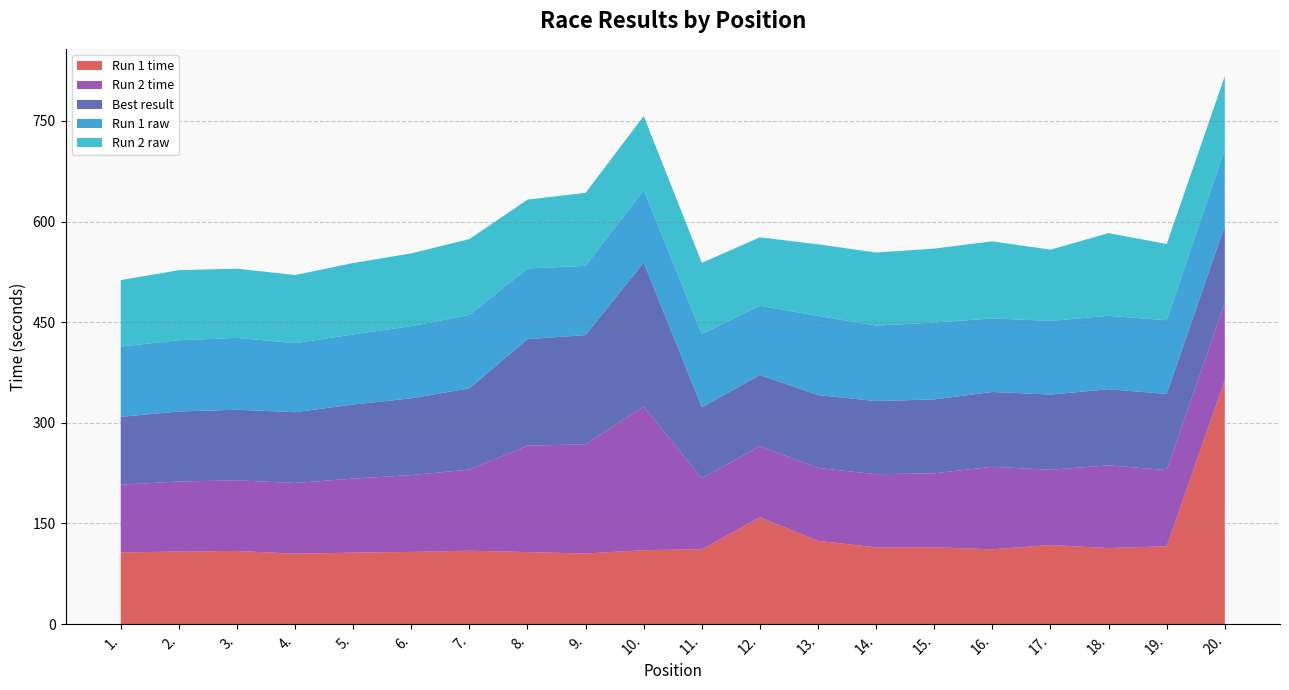

Reading left to right, what are all the values shown in this chart?

Run 1 time: 106.7	108.2	109.1	104.9	106.6	107.6	109.4	107.4	105.2	110.2	111.6	159.2	124.1	114.4	114.6	111.5	117.9	113.4	116.0	363.7
Run 2 time: 101.1	104.3	105.2	105.5	110.3	114.4	121.0	158.6	162.8	214.3	105.7	106.0	108.6	109.0	110.1	123.0	112.1	123.3	113.5	115.0
Best result: 101.1	104.3	105.2	105.5	110.3	114.4	121.0	158.6	162.8	214.3	105.7	106.0	108.6	109.0	110.1	111.5	112.1	113.4	113.5	115.0
Run 1 raw: 104.7	106.2	107.1	102.9	104.6	107.6	109.4	105.4	103.2	108.2	109.6	103.2	118.1	112.4	114.6	109.5	109.9	109.4	110.0	113.7
Run 2 raw: 99.1	104.3	103.2	101.5	106.3	108.4	113.0	102.6	108.8	110.3	105.7	102.0	106.6	109.0	110.1	115.0	106.1	123.3	113.5	109.0